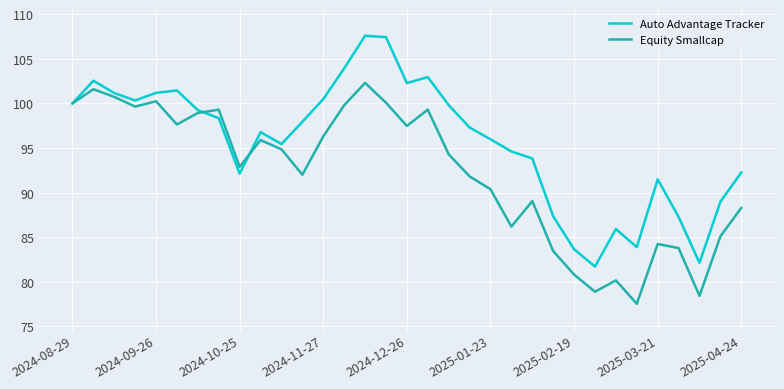

What is the highest value of the Equity Smallcap series?

102.3